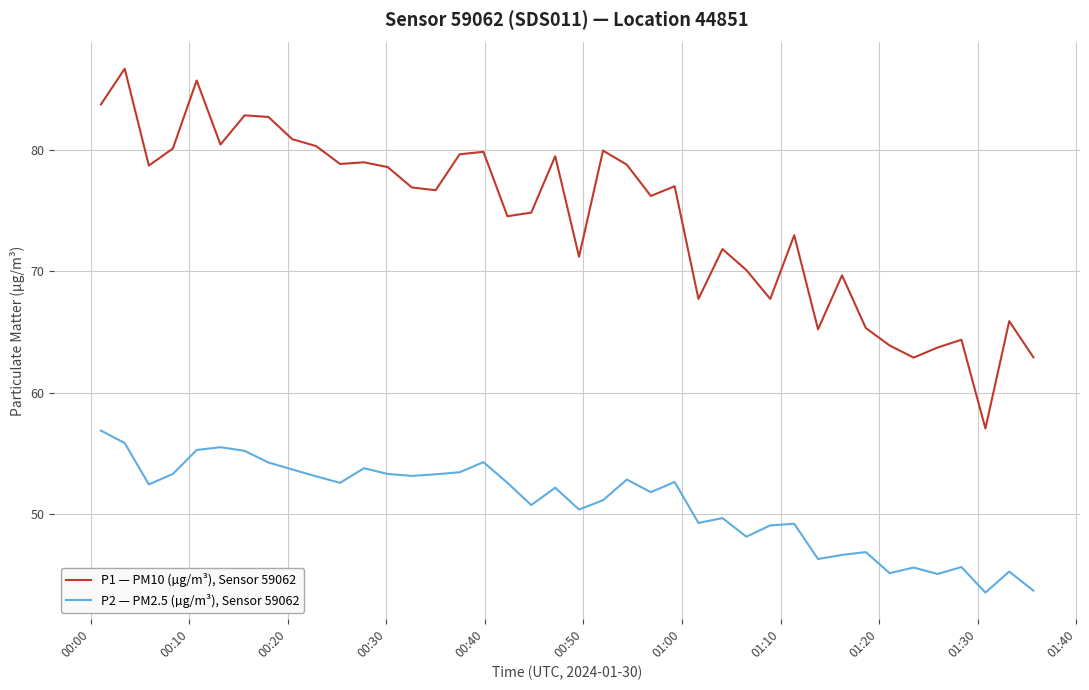

Which series has the largest range (max minus min)?

P1 — PM10 (µg/m³), Sensor 59062